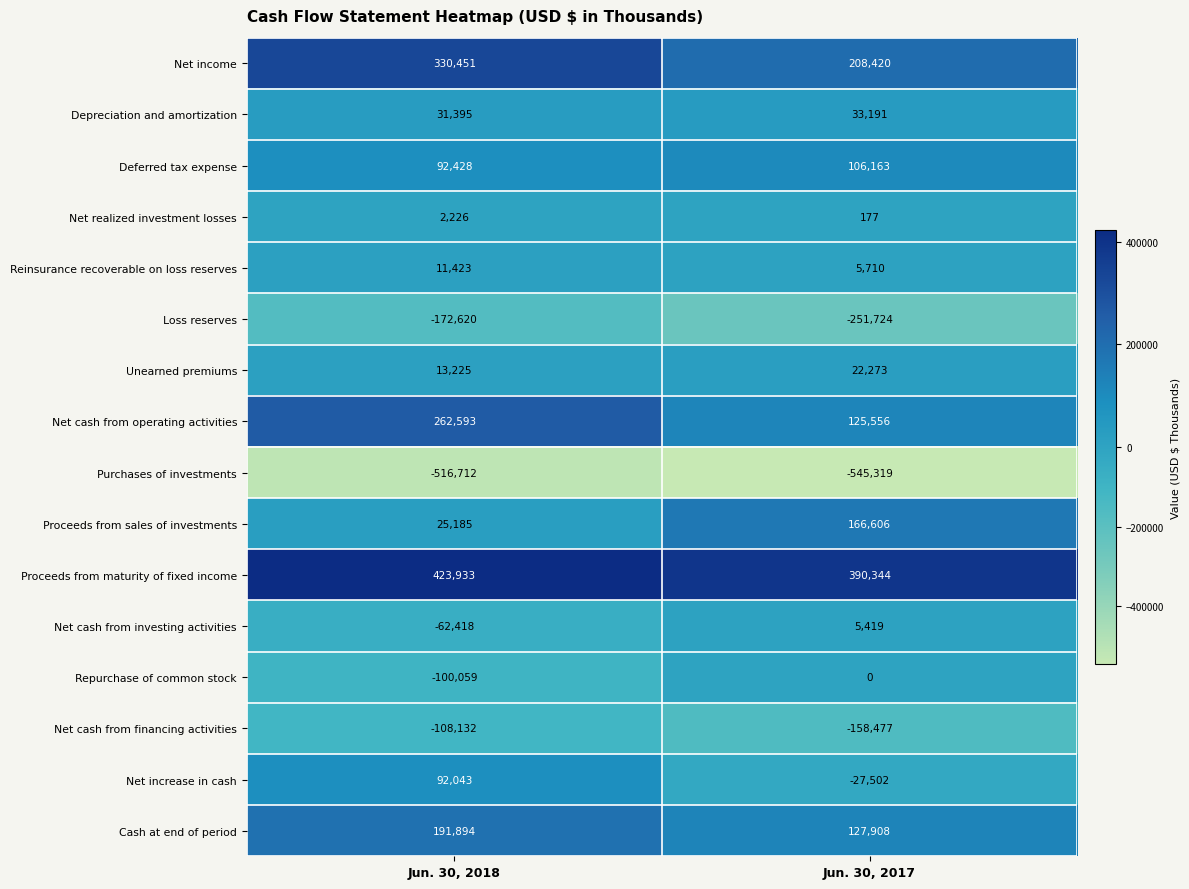

Is it true that Reinsurance recoverable on loss reserves equals 5710 at Jun. 30, 2017?

True